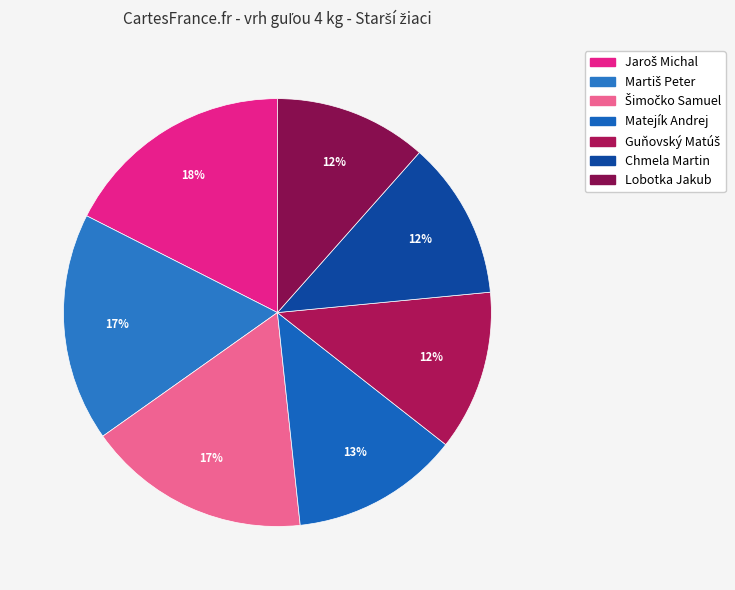

How many segments does this pie chart have?

7